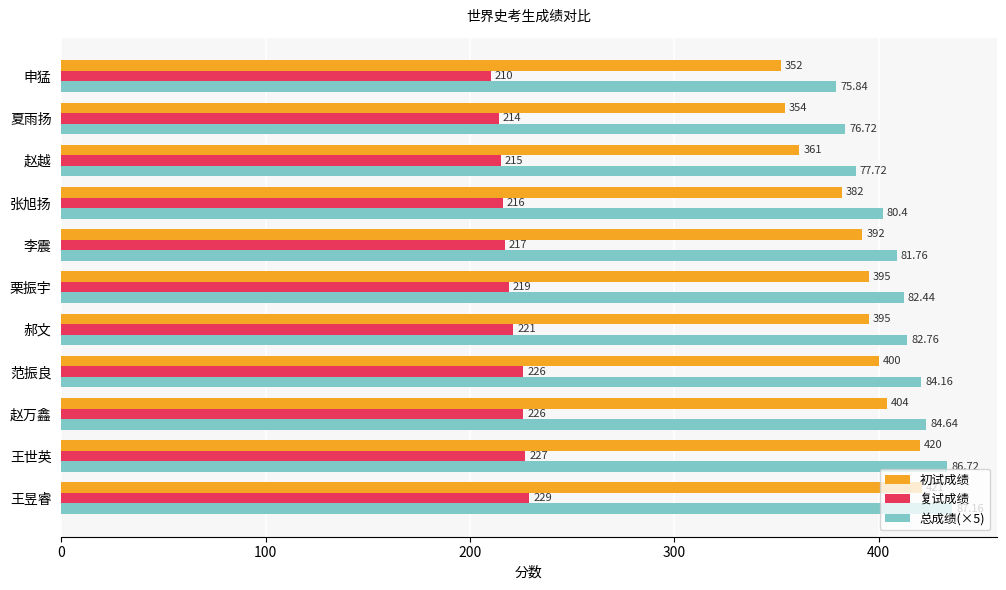

Which series has the widest spread of values?

初试成绩